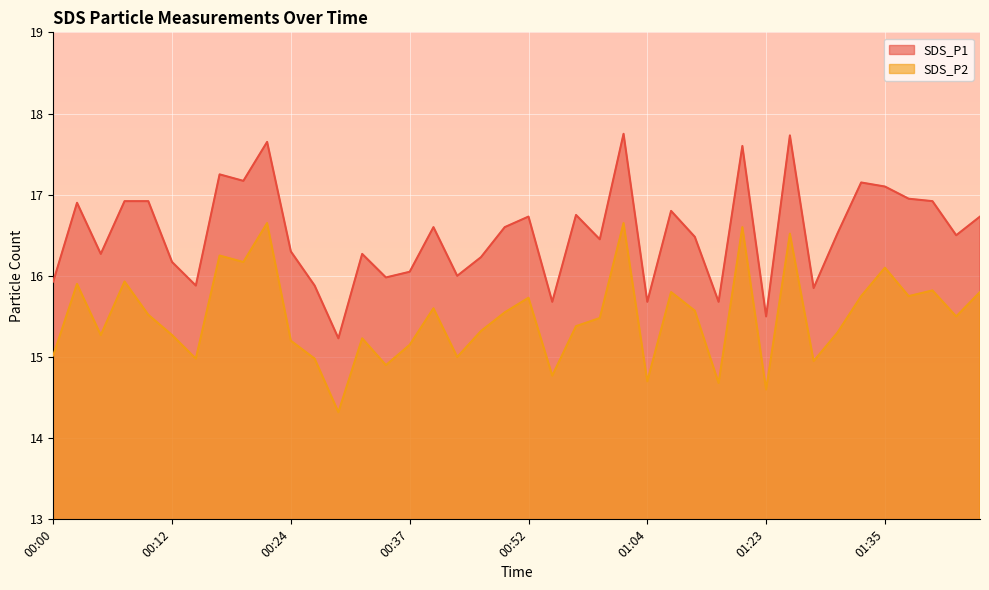

At which label does SDS_P2 reach its minimum?

00:29